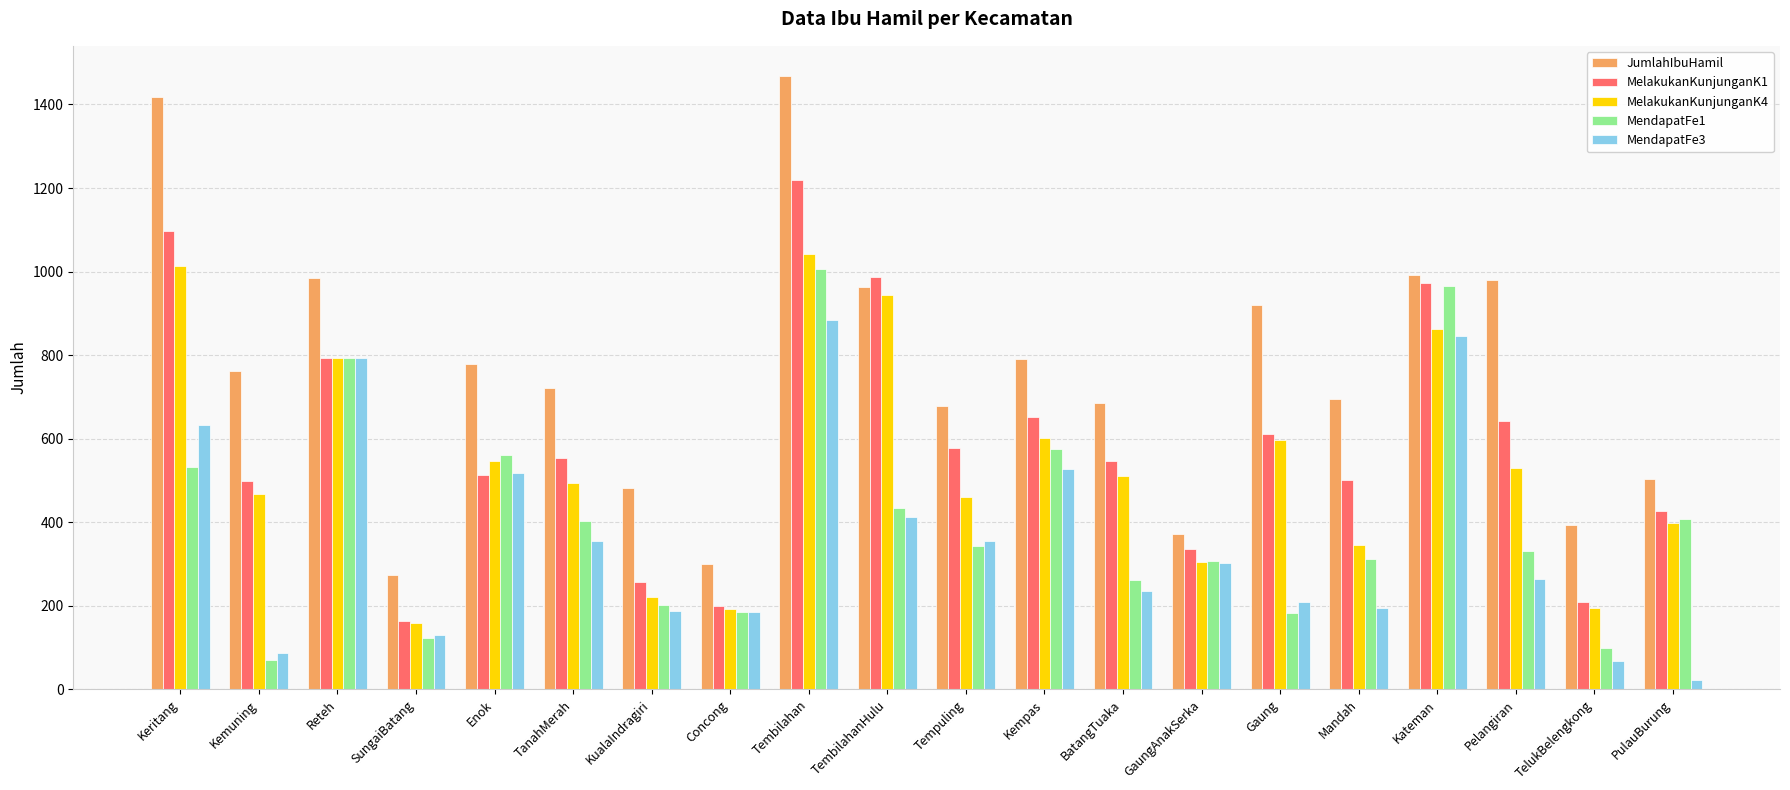

At Keritang, list the series in order from largest to smallest.

JumlahIbuHamil, MelakukanKunjunganK1, MelakukanKunjunganK4, MendapatFe3, MendapatFe1